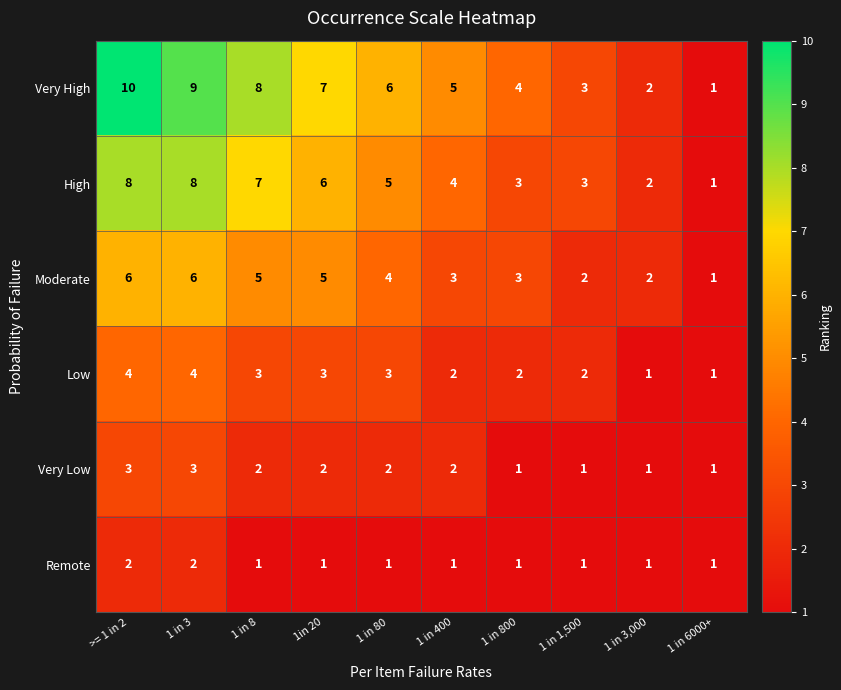

How many data points does each series have?

10